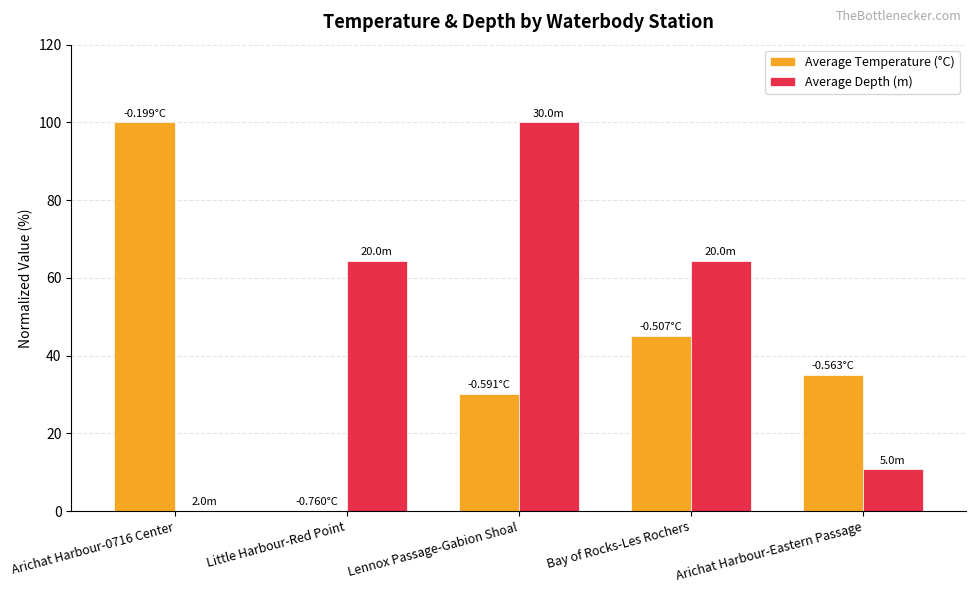

What is the difference between the Average Temperature (°C) values at Lennox Passage-Gabion Shoal and Arichat Harbour-0716 Center?

69.9